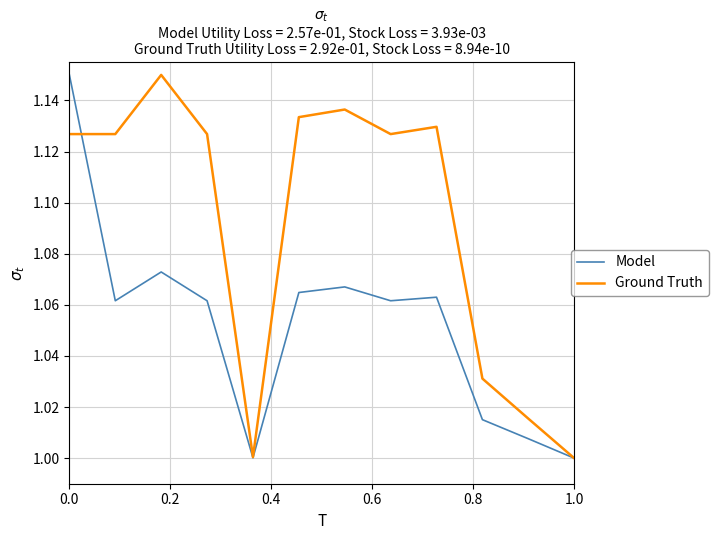

Which series has the largest total across all categories?

Ground Truth